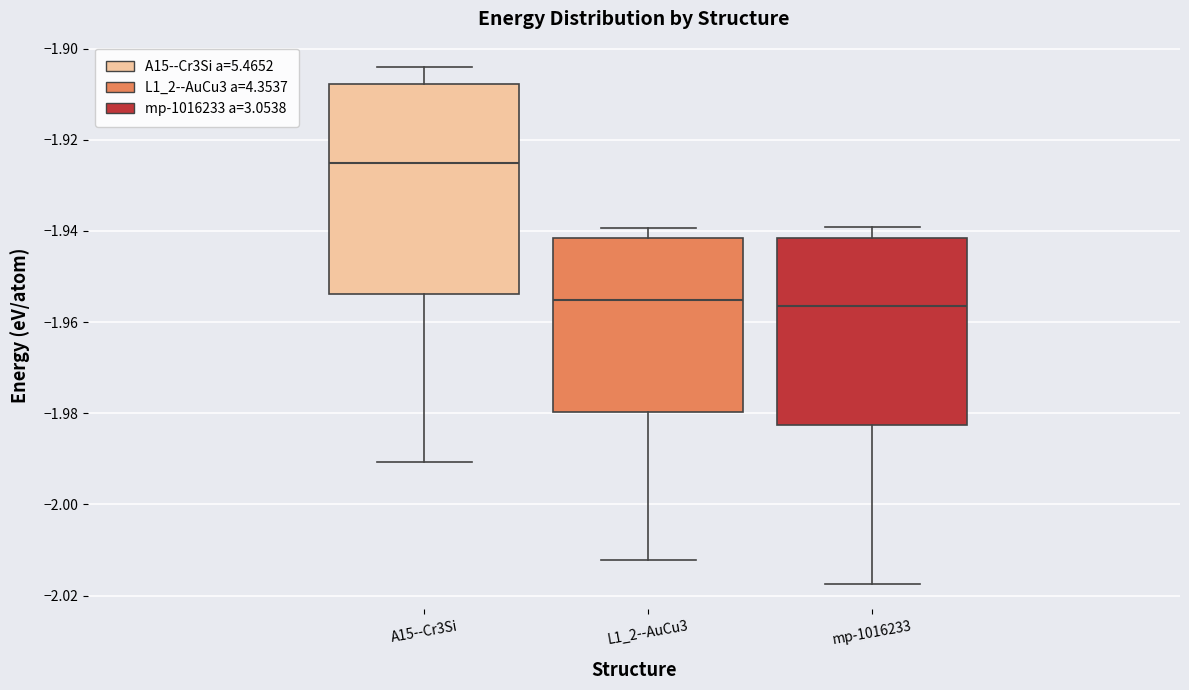

Where does the median line of the box for L1_2--AuCu3 sit on the y-axis? The values are not printed on the chart, so give them approximately, as read against the axis.

-1.956